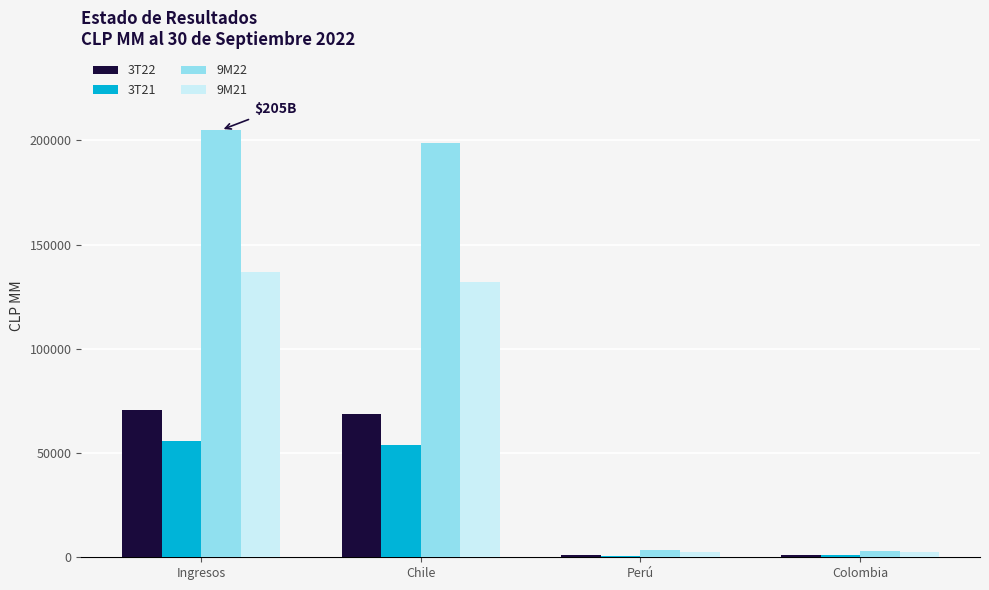

The 3T21 series shows 55649.0 at Ingresos. True or false?

True